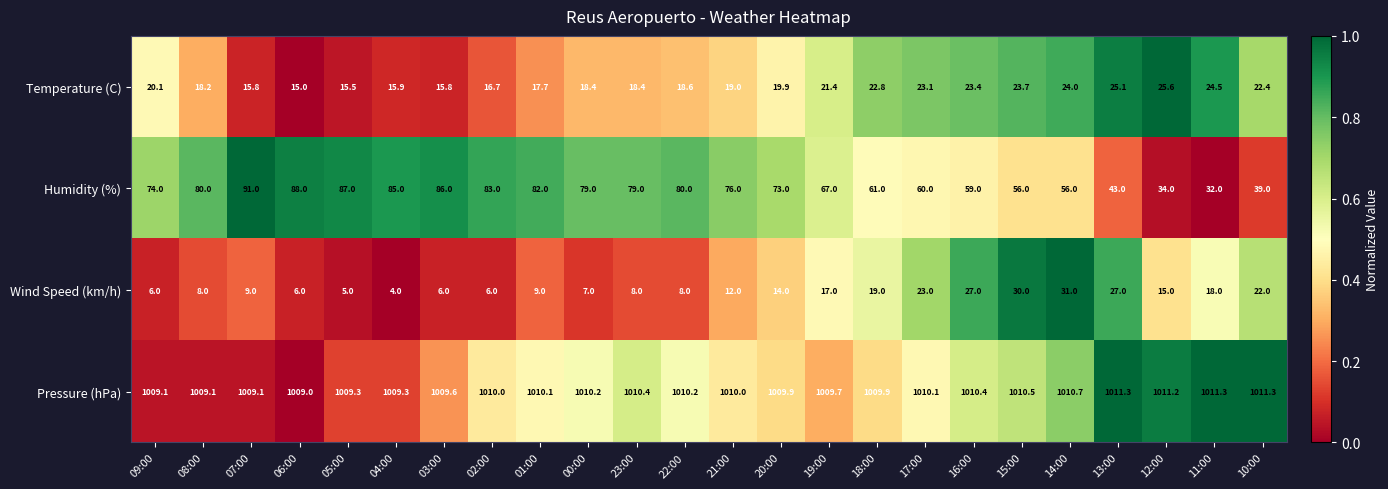

What is the approximate value of Humidity (%) at 07:00?

91.0